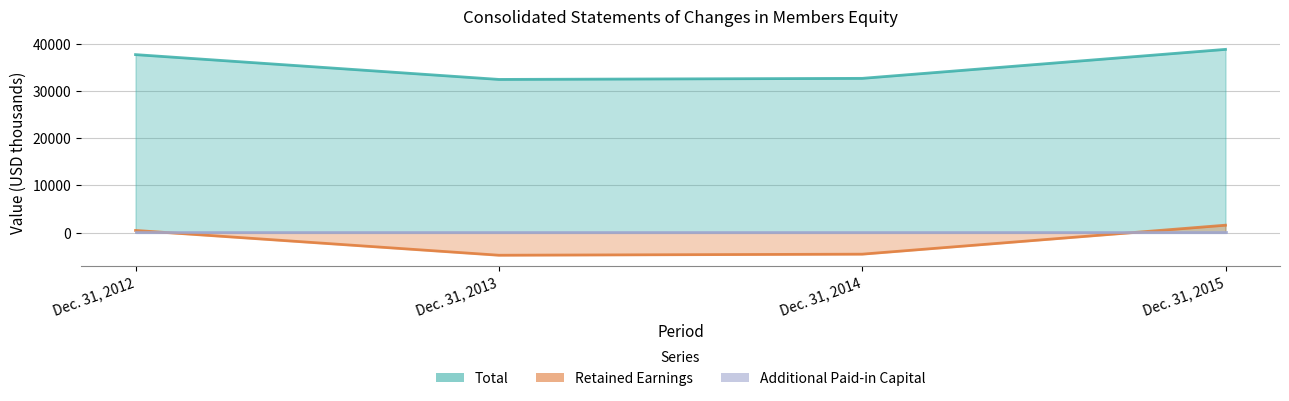

At which category does Total reach its first local valley?

Dec. 31, 2013